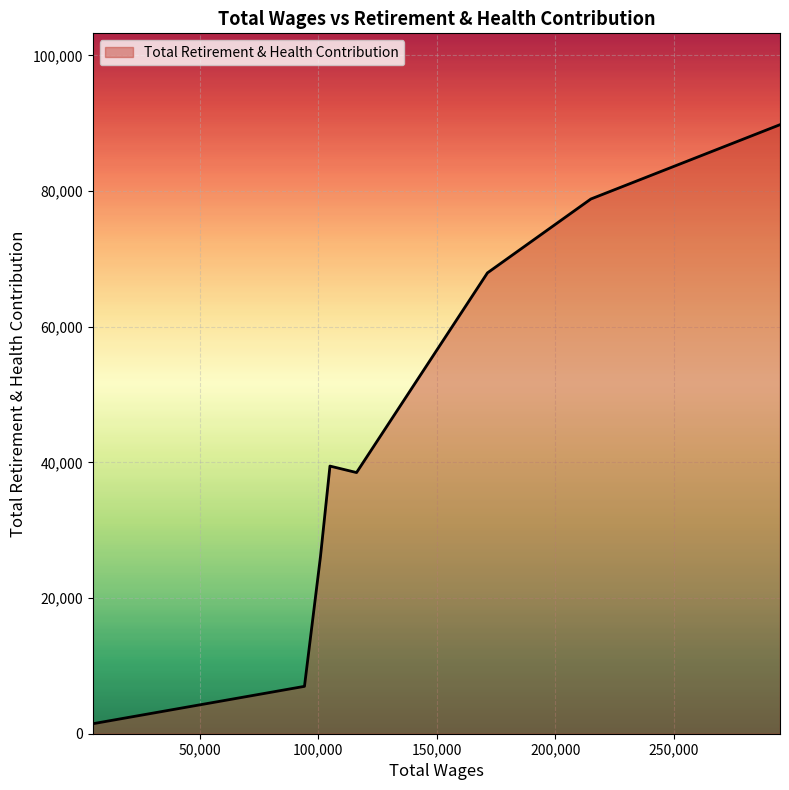

What is the average value?

43645